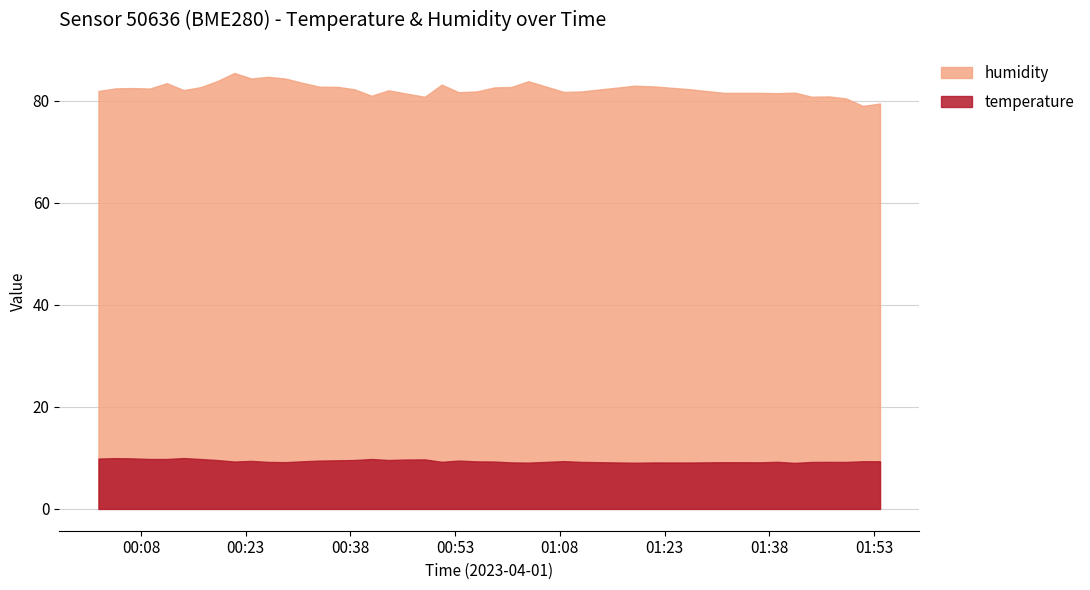

True or false: temperature has more than 0 points higher than both neighbors.

True